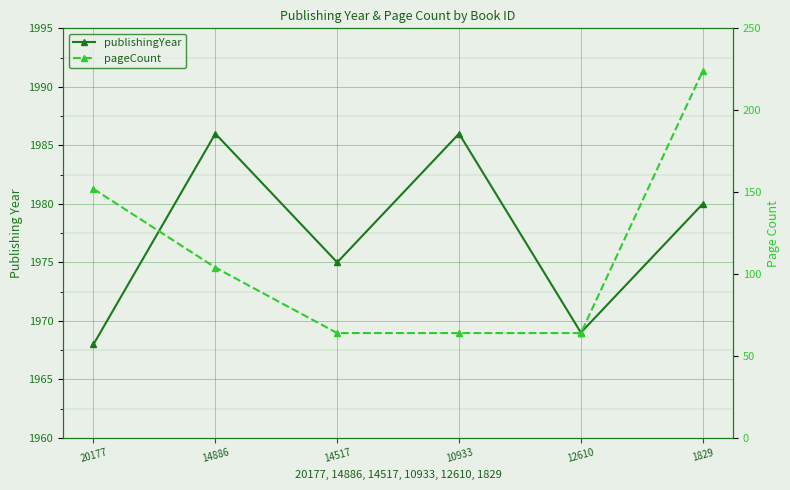

Reading left to right, list all the values displayed in this chart.

publishingYear: 1968	1986	1975	1986	1969	1980
pageCount: 152	104	64	64	64	224